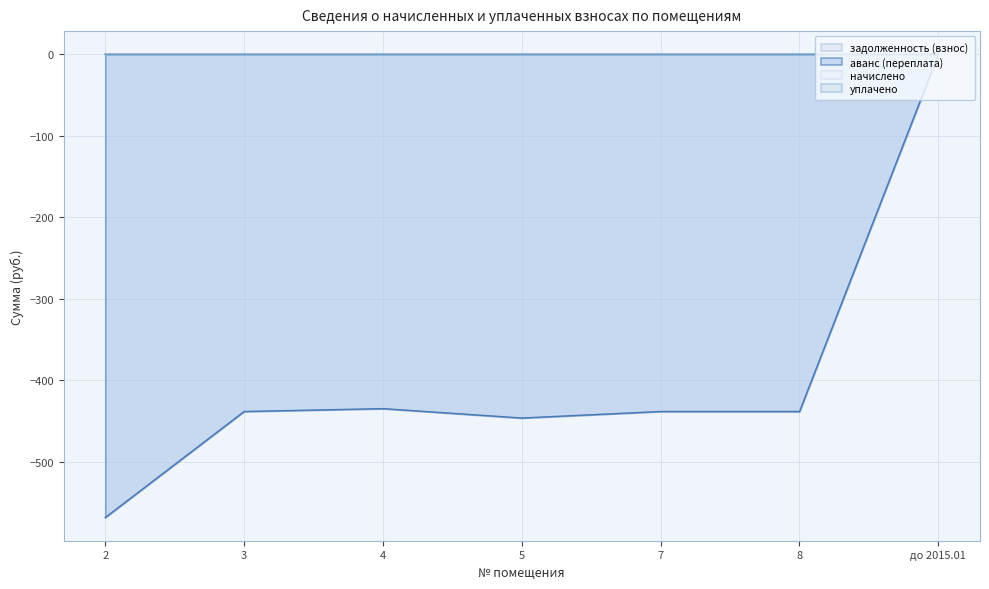

Which series has the widest spread of values?

аванс (переплата)